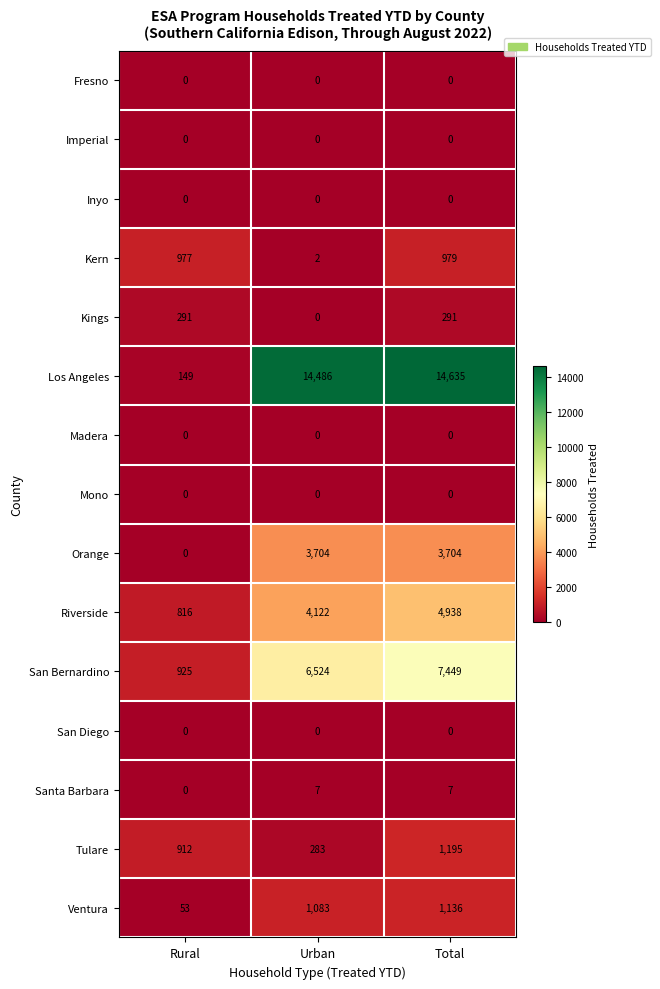

What is the approximate value of Los Angeles at Urban, to the nearest 50?

14500